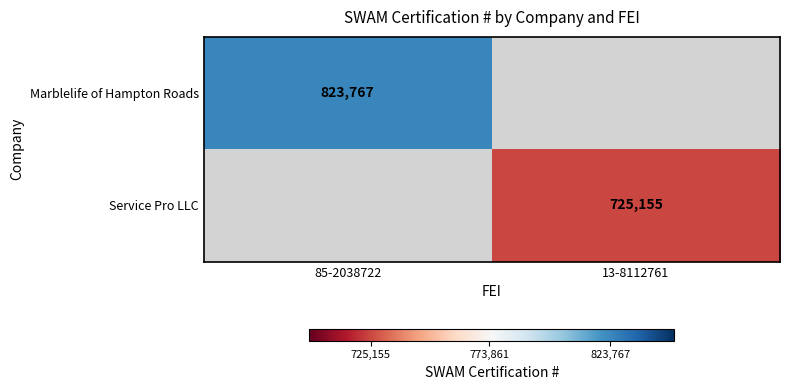

Count the number of categories in the chart.

2